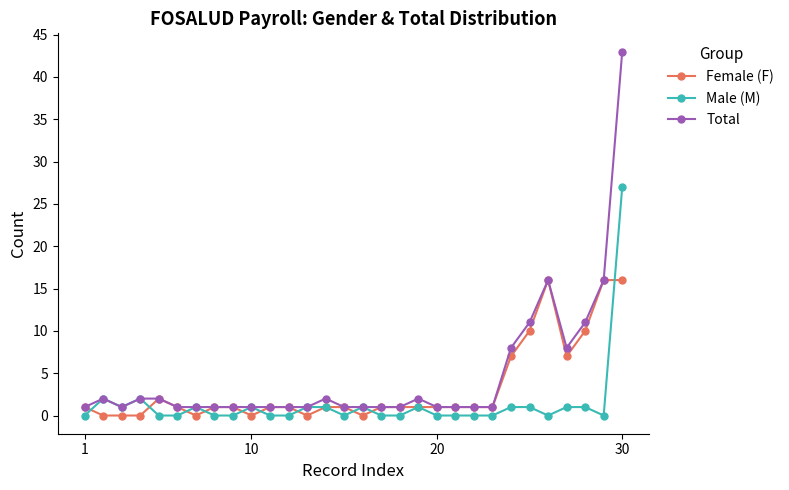

List the series in order of their peak value, lowest first.

Female (F), Male (M), Total